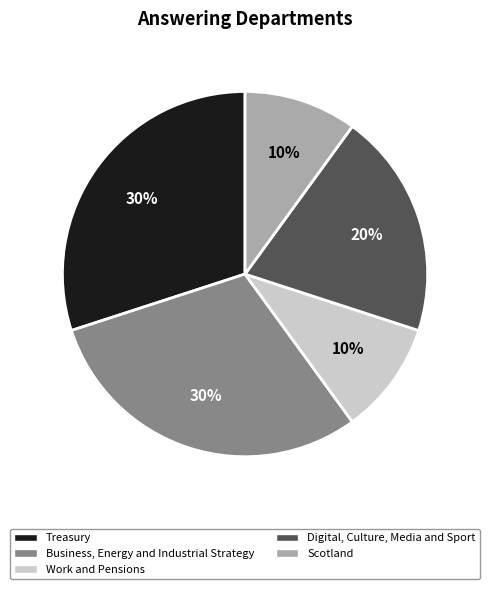

How many slices are in this pie chart?

5